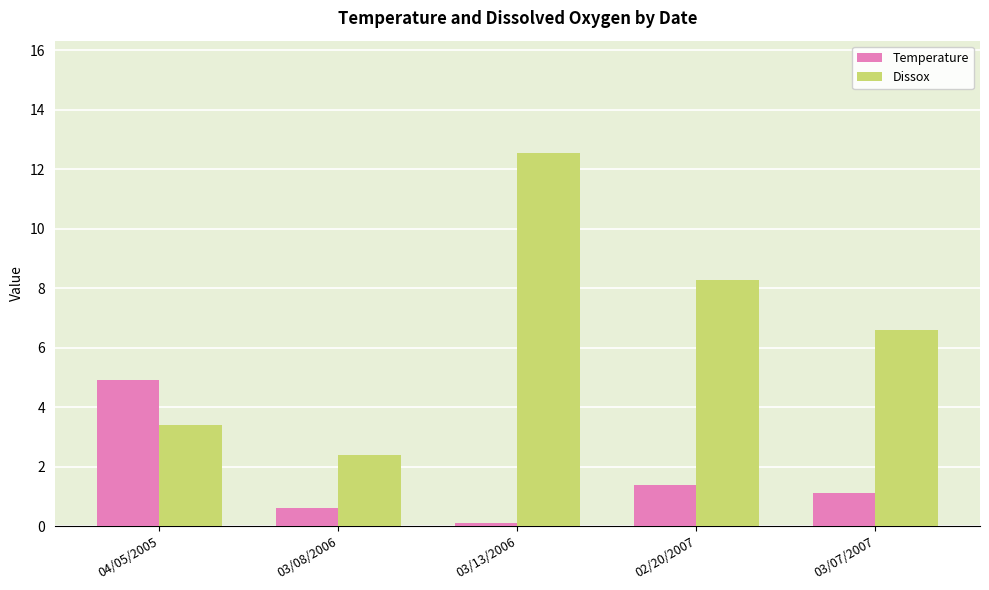

What is the difference between the maximum and minimum values in the Dissox series?

10.2